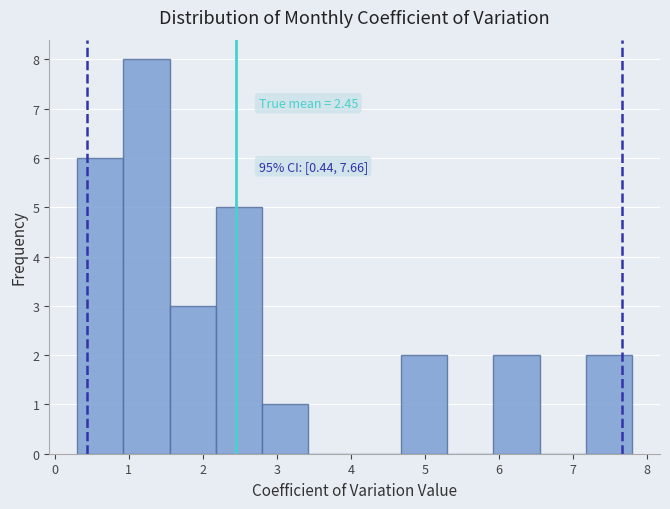

Over which range of the x-axis is the bar tallest?

0.9 to 1.6